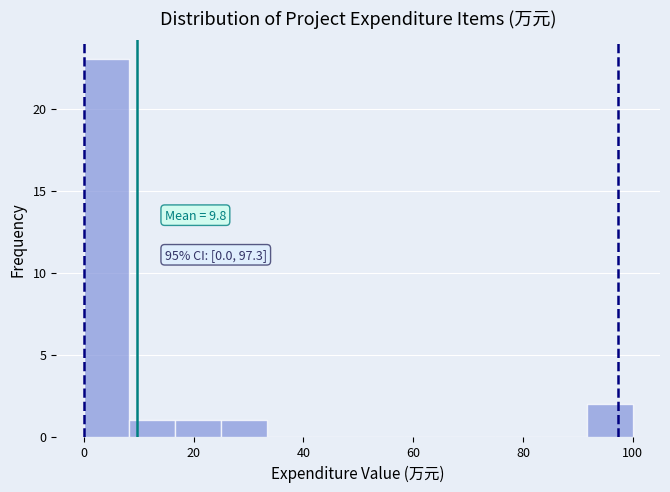

Which range on the x-axis has the tallest bar?

0 to 8